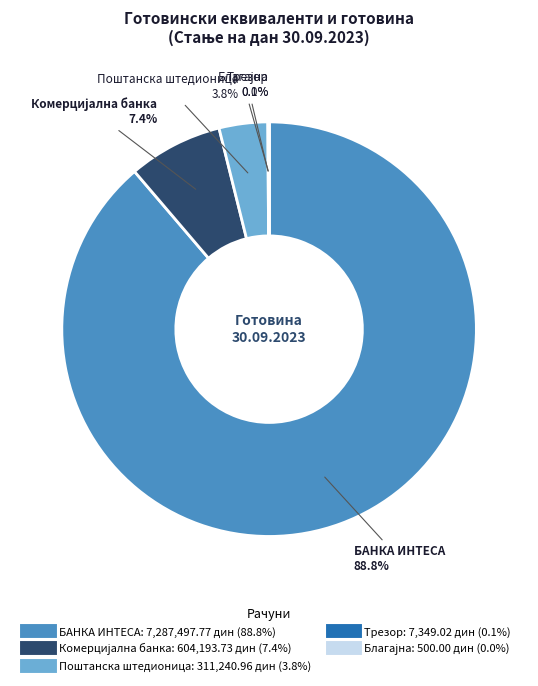

Which slice is the largest?

БАНКА ИНТЕСА